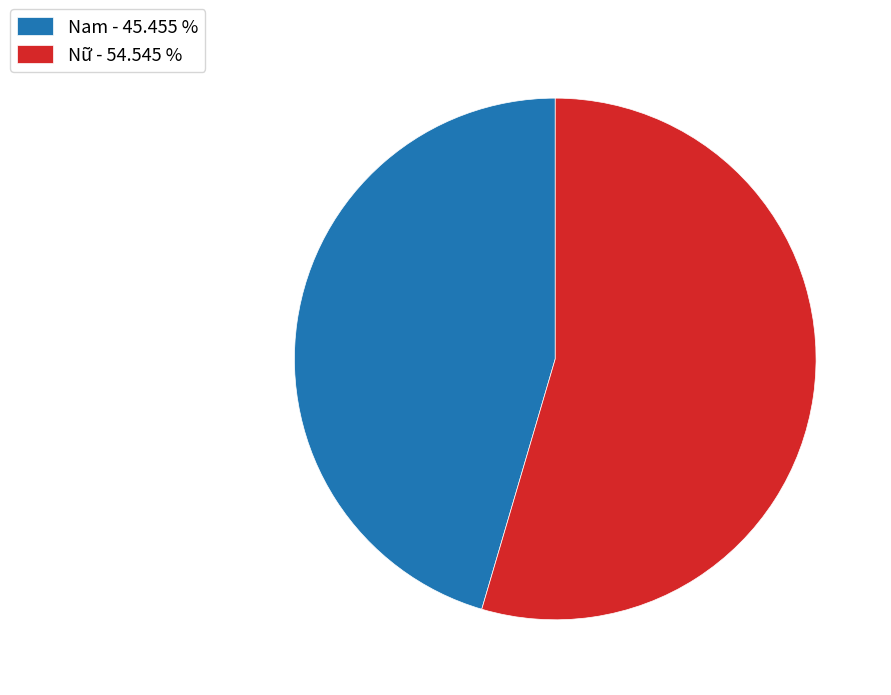

Combined, do Nam - 45.455 % and Nữ - 54.545 % account for over 50%?

Yes